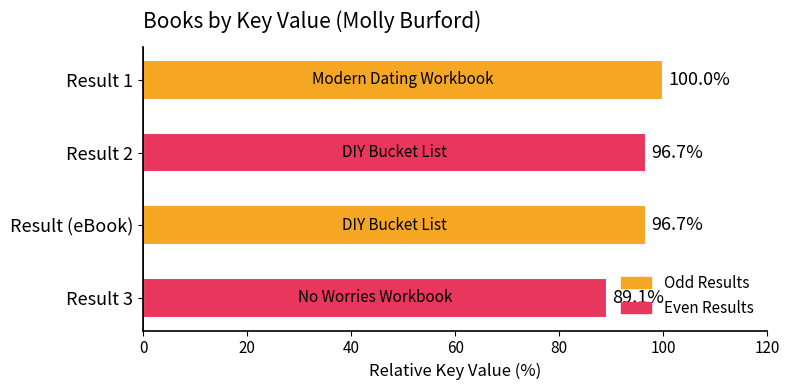

The value at Result (eBook) is 161.1. True or false?

False